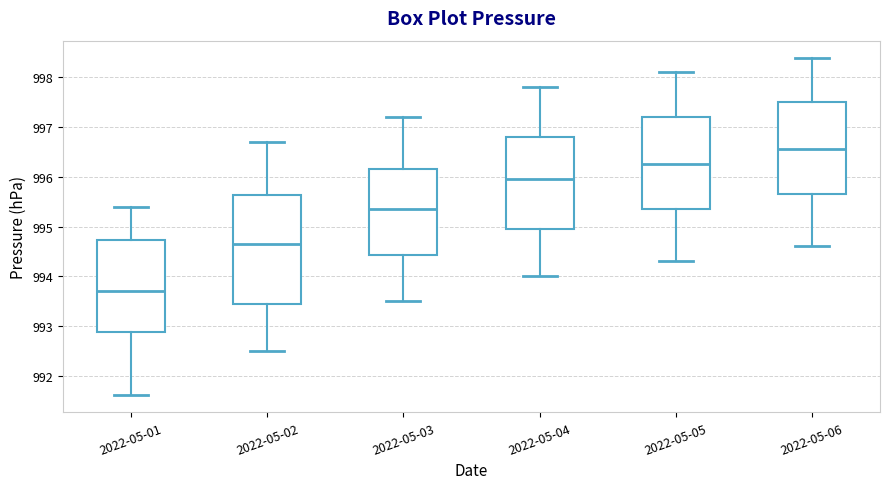

Reading left to right, read every box against the y-axis: the position of its median line, the range the box covers, and the ends of its whiskers. The values are not printed on the chart, so give them approximately, as read against the axis.

2022-05-01: median 993.7, box 992.9 to 994.7, whiskers 991.6 to 995.4
2022-05-02: median 994.7, box 993.5 to 995.6, whiskers 992.5 to 996.7
2022-05-03: median 995.4, box 994.4 to 996.2, whiskers 993.5 to 997.2
2022-05-04: median 996.0, box 995.0 to 996.8, whiskers 994.0 to 997.8
2022-05-05: median 996.3, box 995.4 to 997.2, whiskers 994.3 to 998.1
2022-05-06: median 996.6, box 995.7 to 997.5, whiskers 994.6 to 998.4